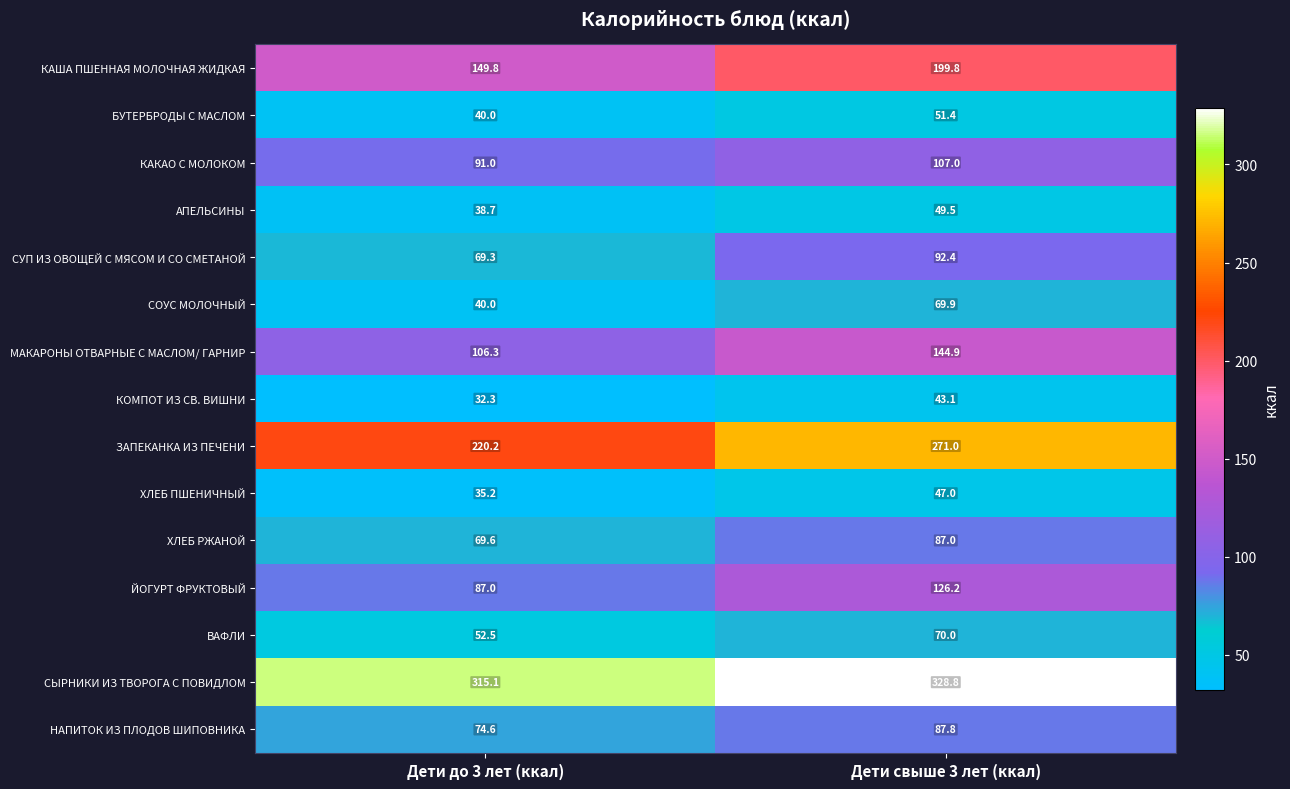

What is the spread (max minus min) of values at Дети свыше 3 лет (ккал)?

285.7